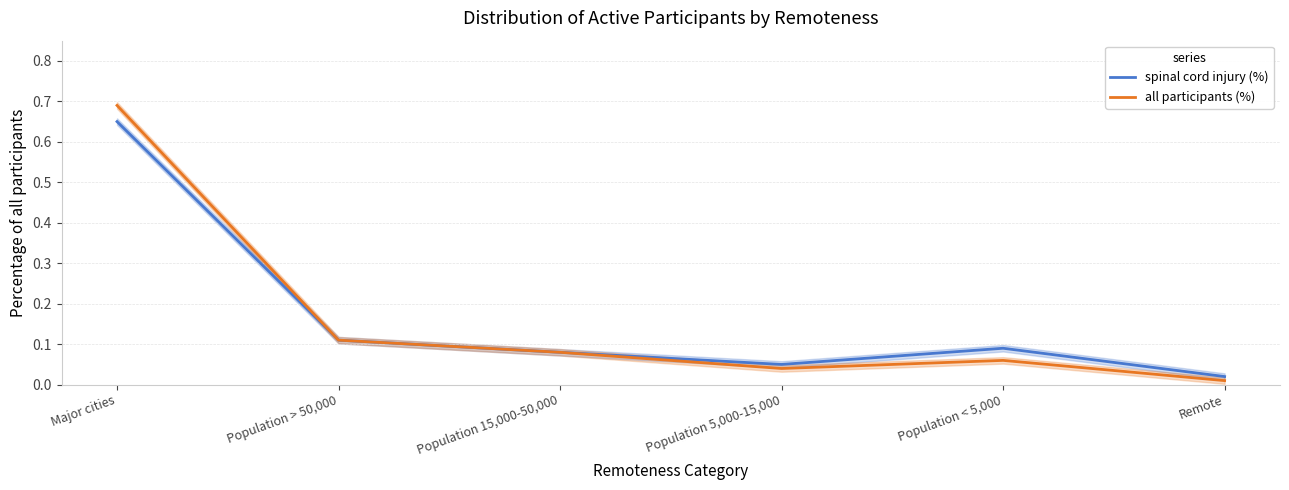

Where is all participants (%) nearest to the value 0?

Remote